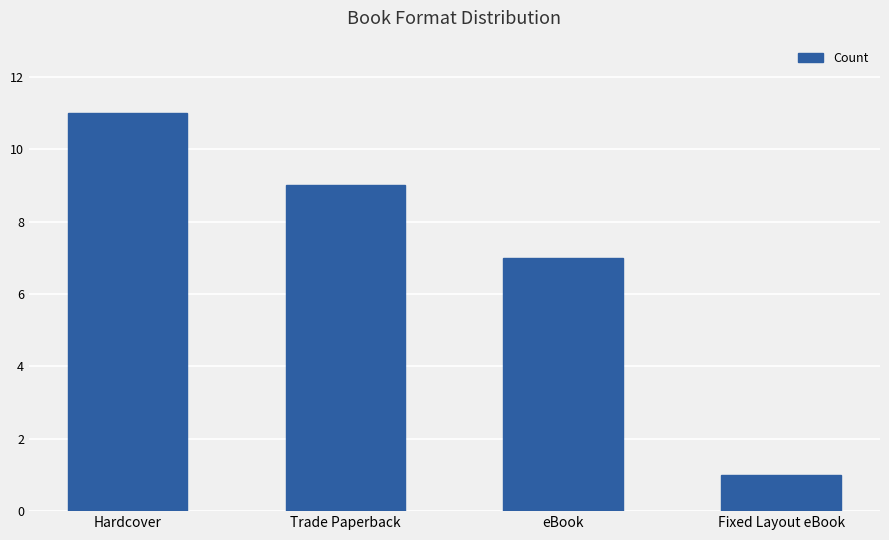

Rank the categories by value from lowest to highest.

Fixed Layout eBook, eBook, Trade Paperback, Hardcover